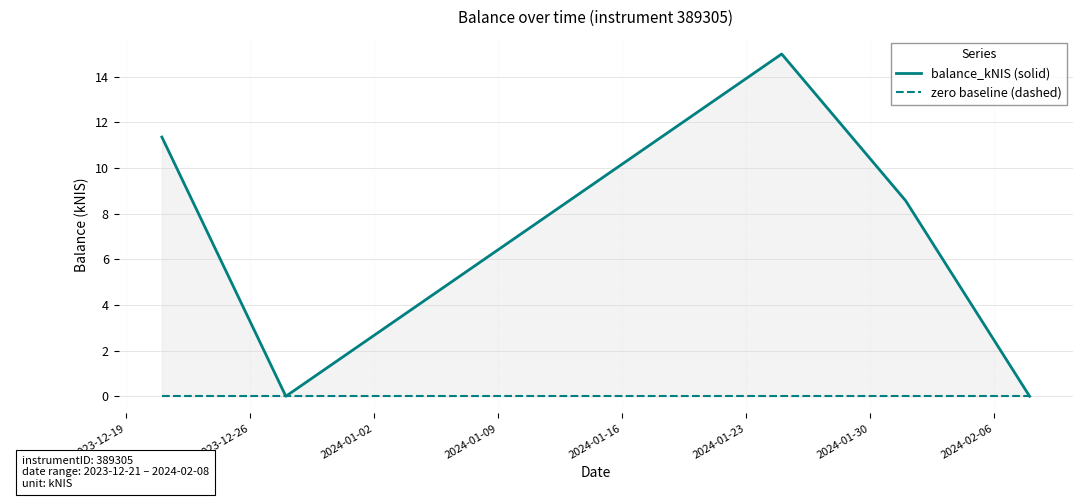

True or false: zero baseline (dashed) and balance_kNIS (solid) intersect in this chart.

False